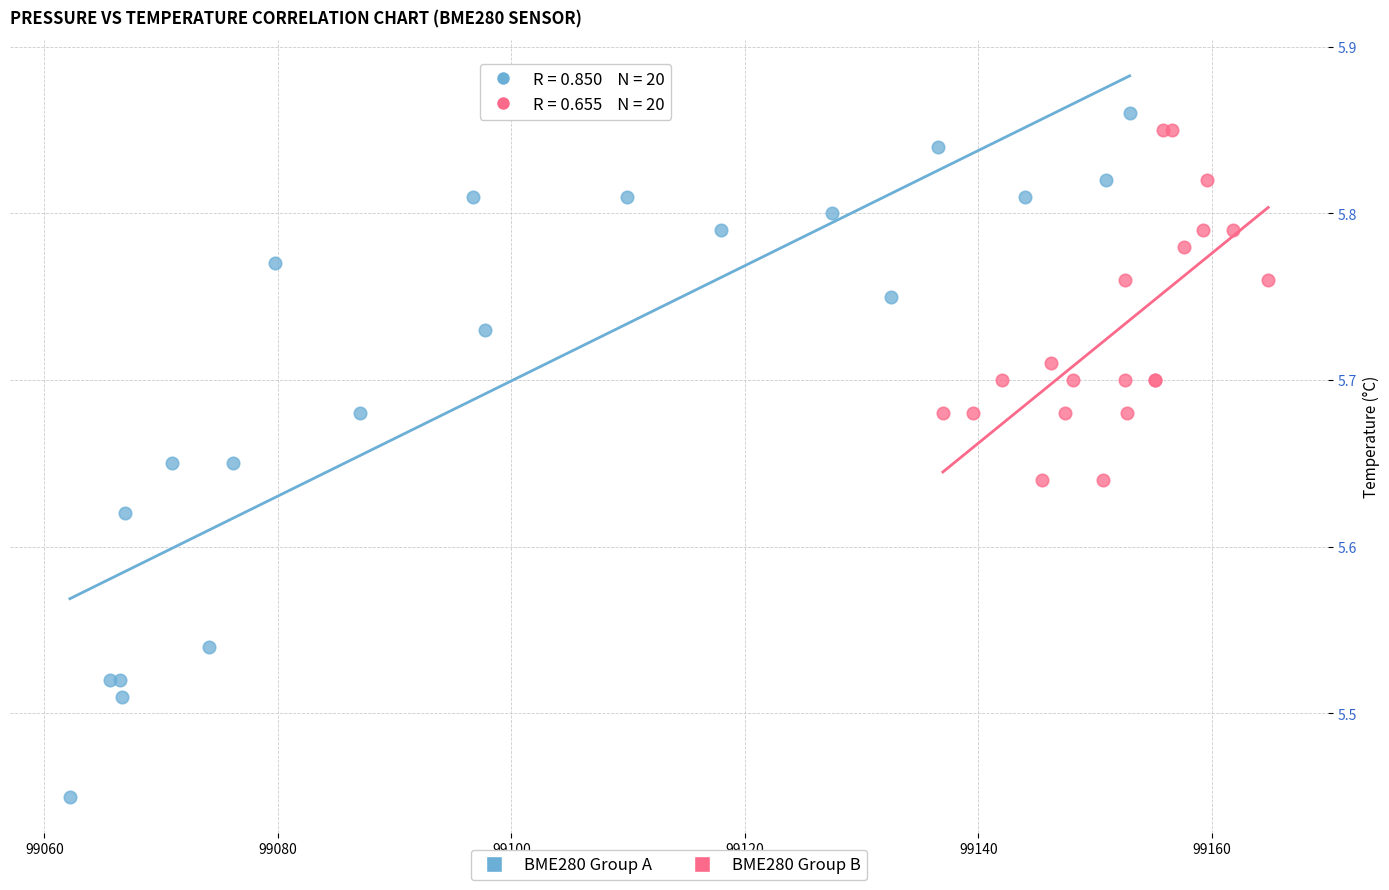

Which series reaches the minimum Y coordinate?

BME280 Group A